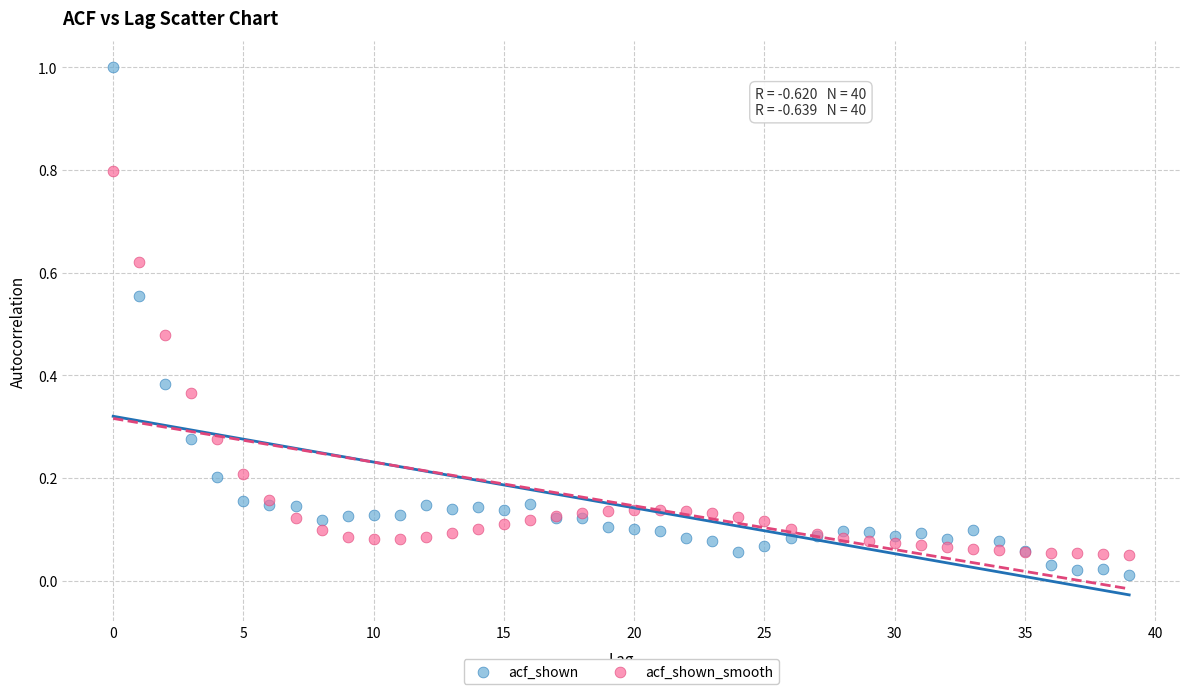

Which series reaches the maximum Y coordinate?

acf_shown